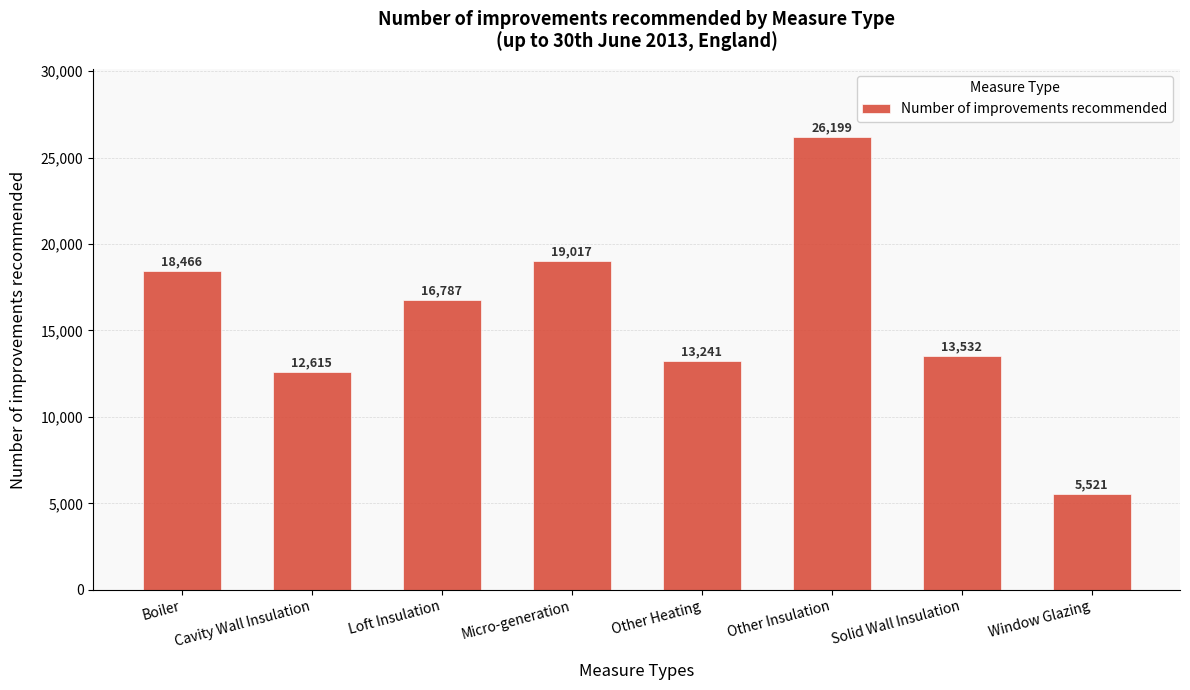

What is the greatest value displayed?

26199